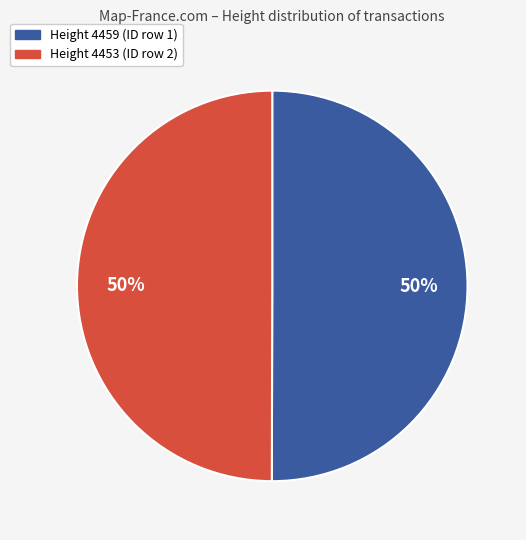

Is it true that Height 4459 (ID row 1) is 50% of the pie?

True